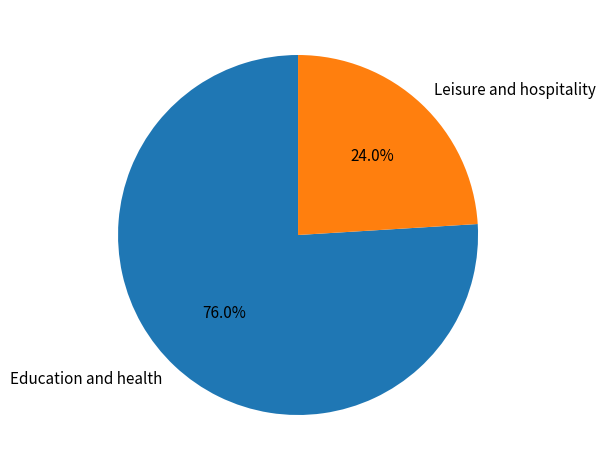

What percentage is NOT represented by Education and health?

24.0%